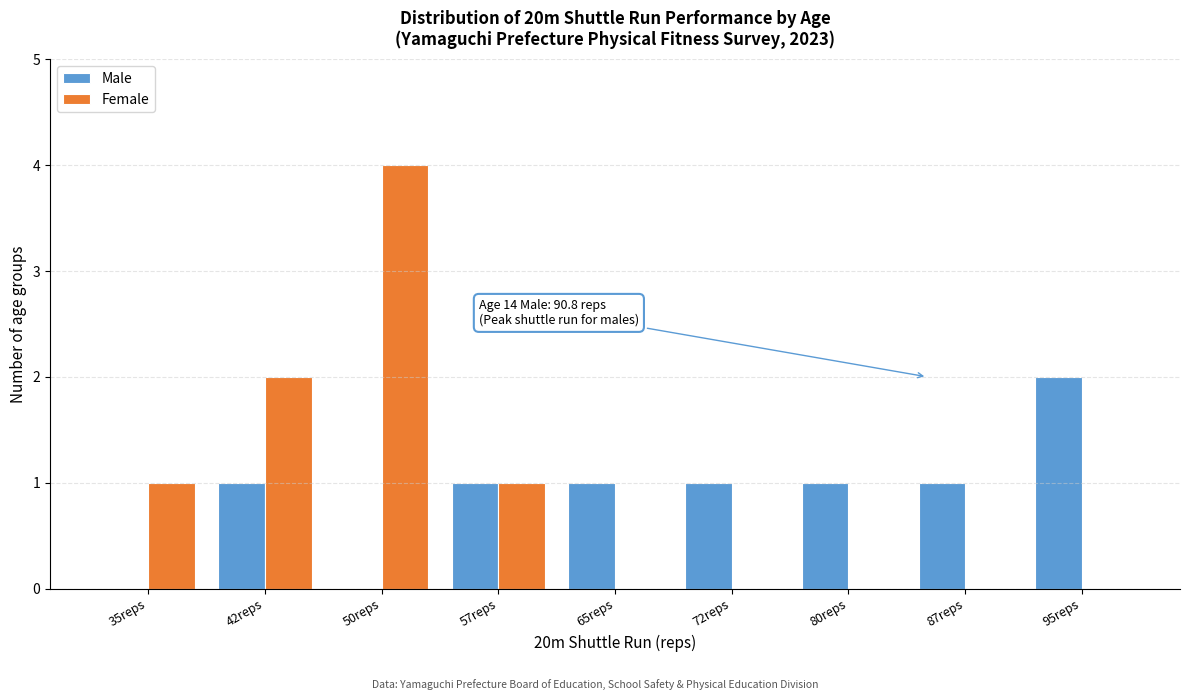

Reading left to right, what are all the values shown in this chart?

Male: 35reps=0	42reps=1	50reps=0	57reps=1	65reps=1	72reps=1	80reps=1	87reps=1	95reps=2
Female: 35reps=1	42reps=2	50reps=4	57reps=1	65reps=0	72reps=0	80reps=0	87reps=0	95reps=0